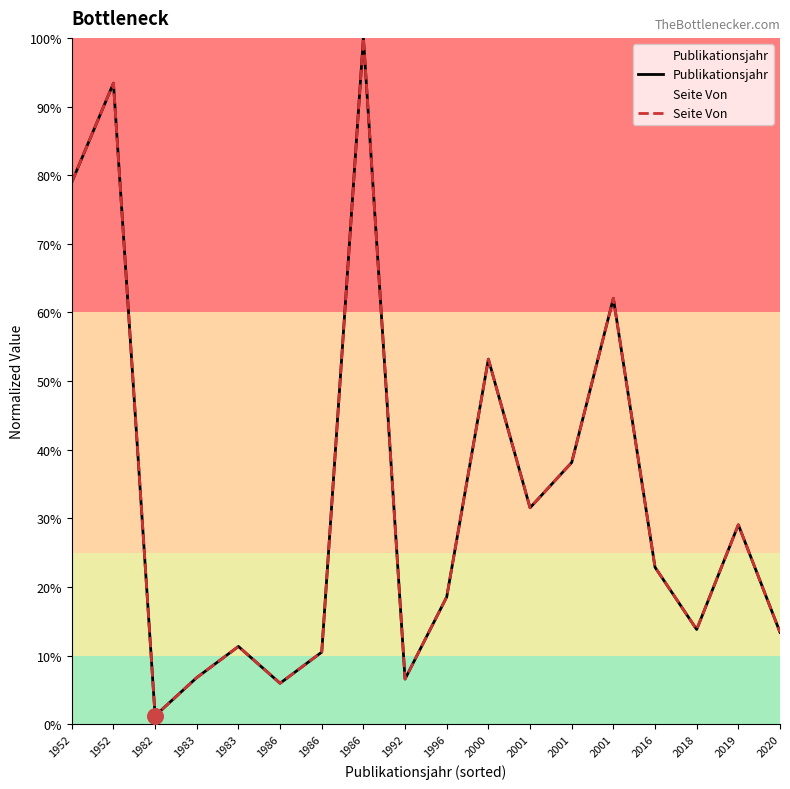

Which series has the largest total across all categories?

Publikationsjahr